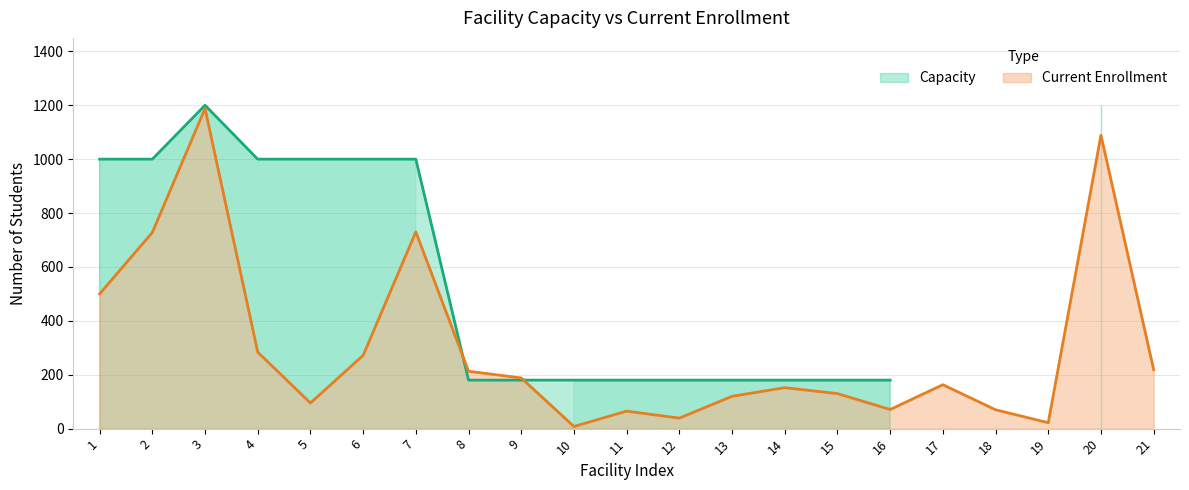

What is the value of the 10th point from the left?

8